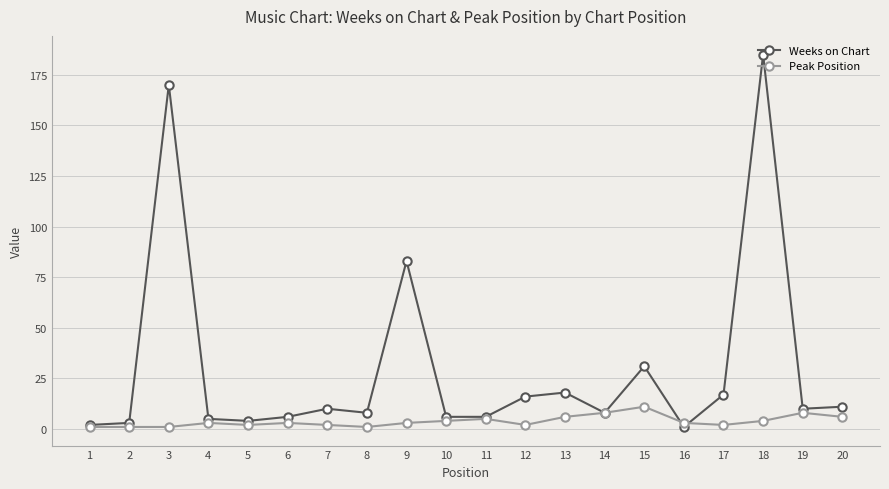

The value of Weeks on Chart at 11 is 6. True or false?

True